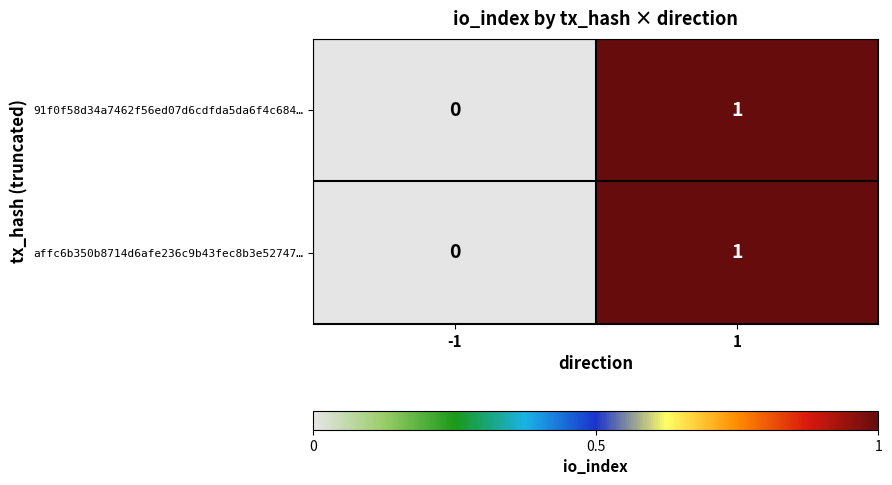

Reading right to left, list all the values displayed in this chart.

91f0f58d34a7462f56ed07d6cdfda5da6f4c684…: 1	0
affc6b350b8714d6afe236c9b43fec8b3e52747…: 1	0